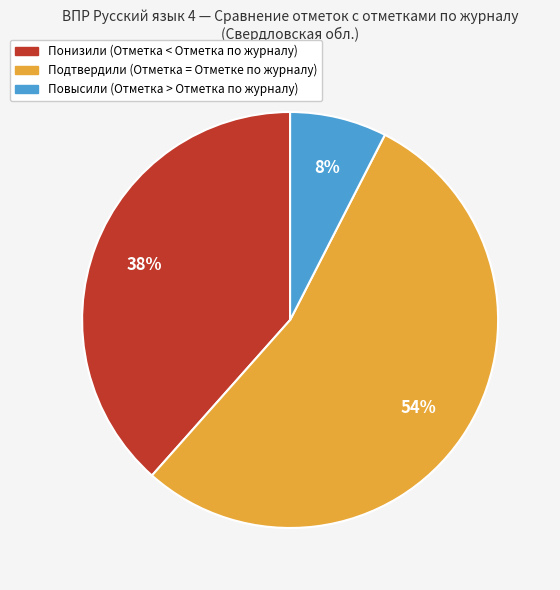

Do Подтвердили (Отметка = Отметке по журналу) and Понизили (Отметка < Отметка по журналу) together represent more than half of the pie?

Yes